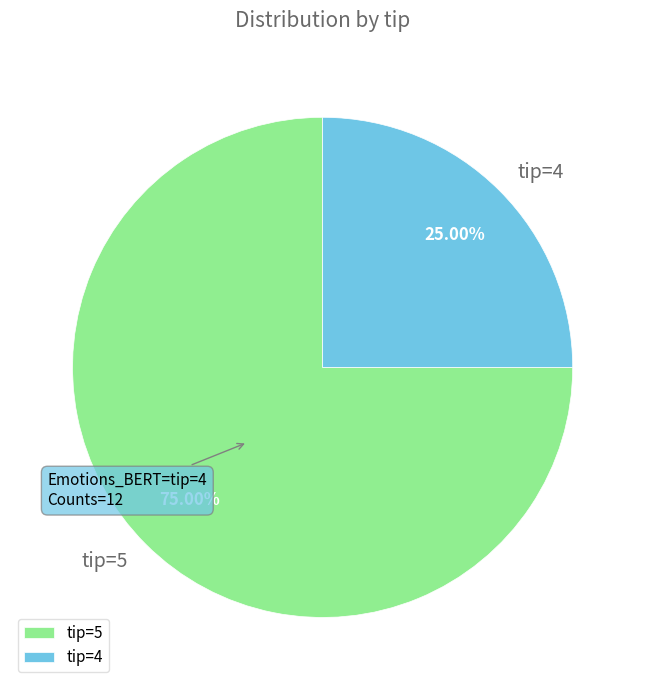

Approximately how many times larger is the value at tip=4 compared to tip=5?

0.3